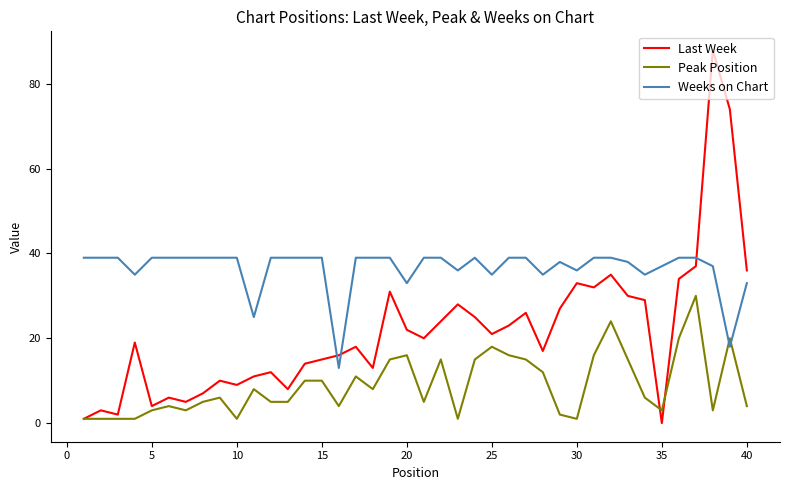

What is the difference between the maximum and minimum values in the Last Week series?

88